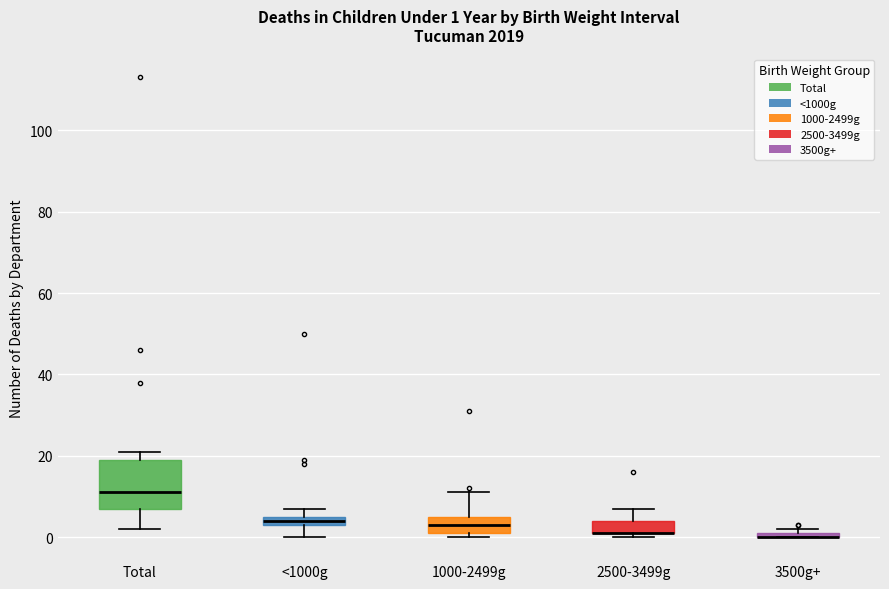

Comparing the boxes themselves (not the whiskers), which one is the tallest?

Total